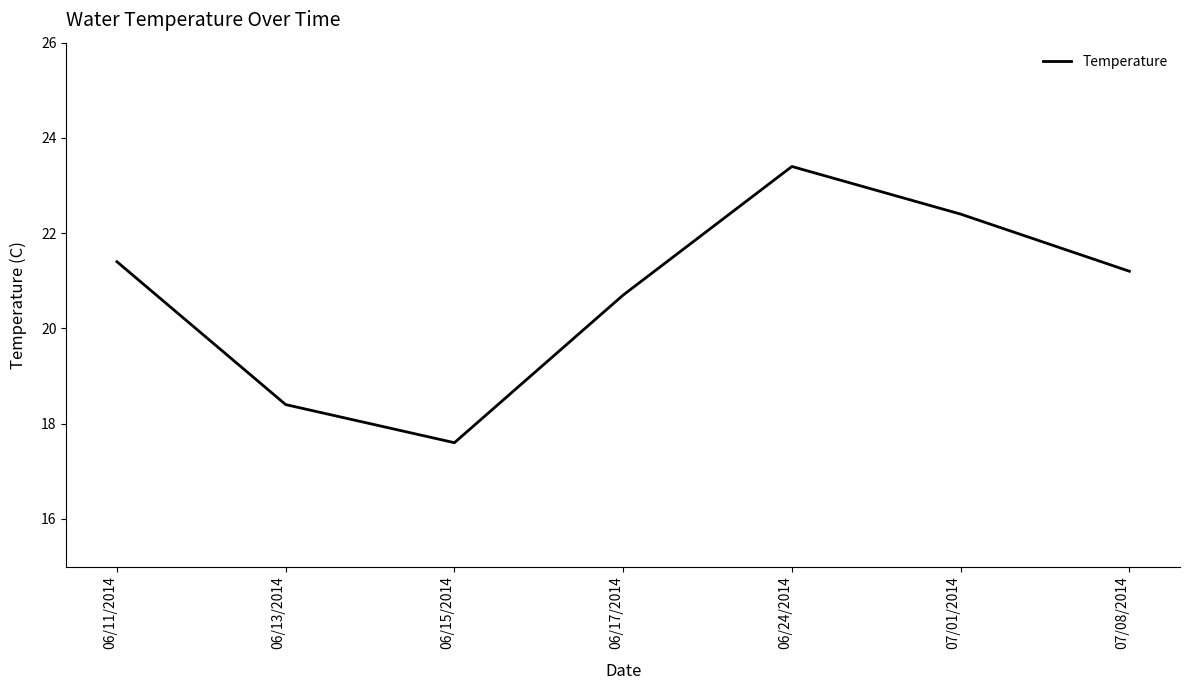

What position from the right is 06/24/2014?

3